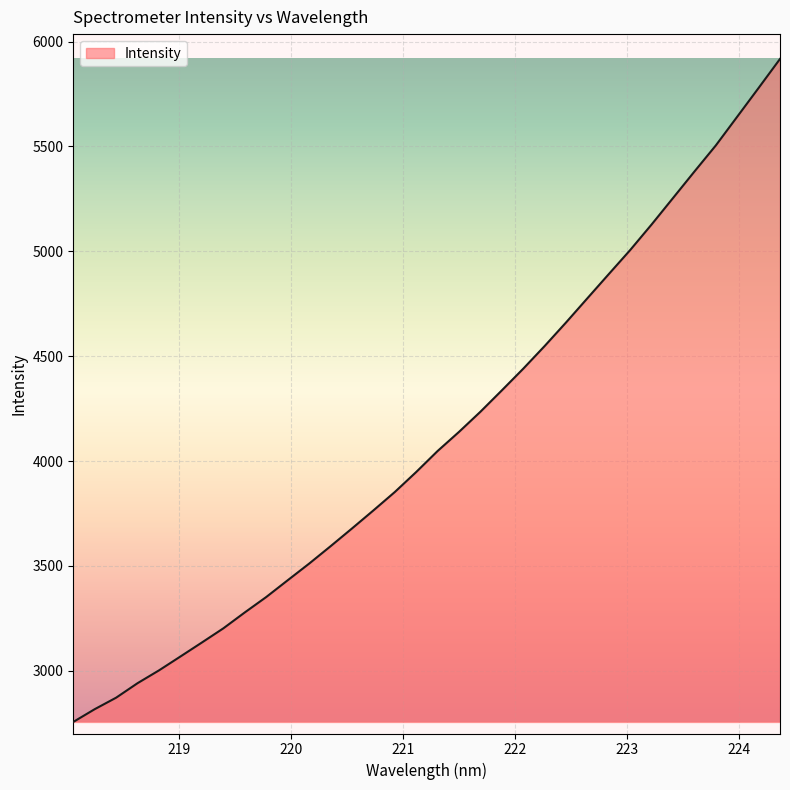

What is the difference between the maximum and minimum values?

3161.3